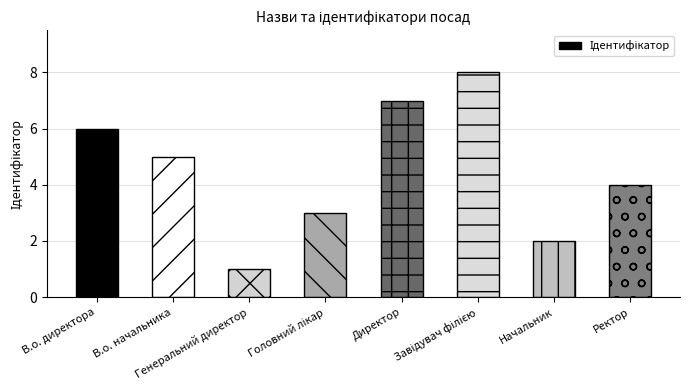

Does the chart contain stacked bars?

No